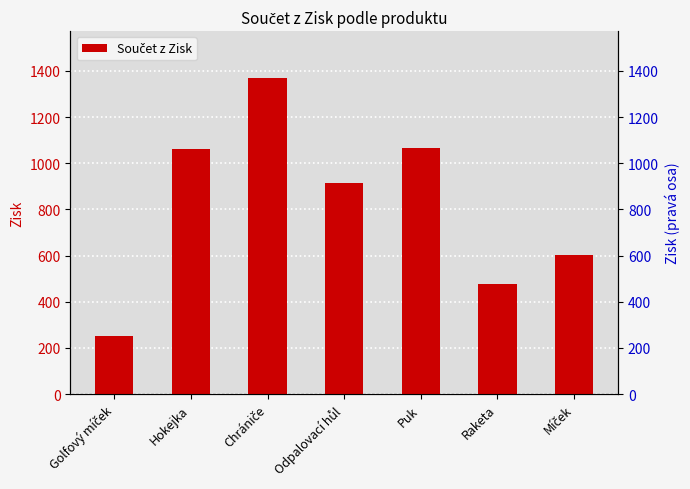

True or false: the data shows 2182.9 at Chrániče.

False